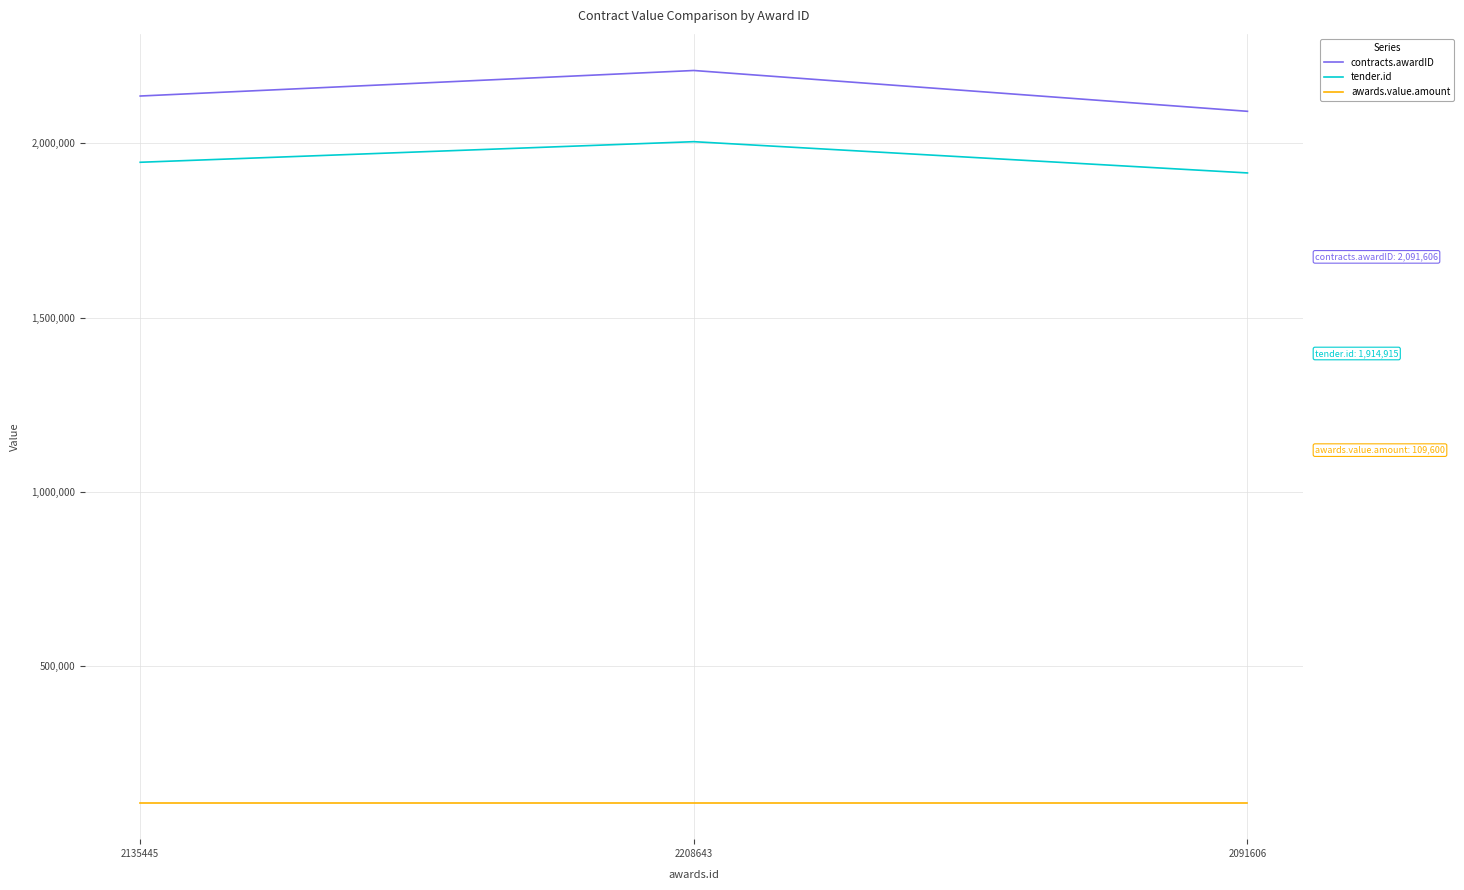

What is the difference between the highest and lowest values at 2208643?

2099043